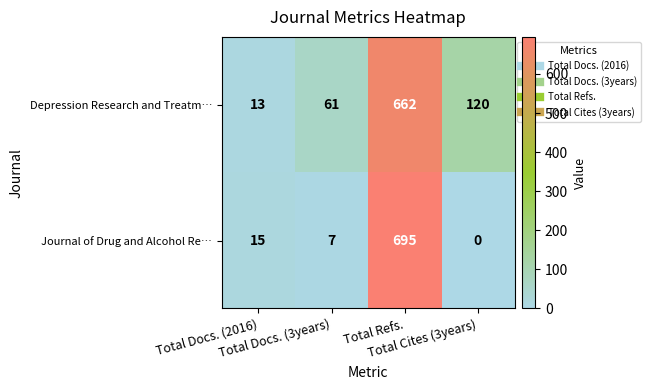

Which series has the largest range (max minus min)?

Journal of Drug and Alcohol Re…